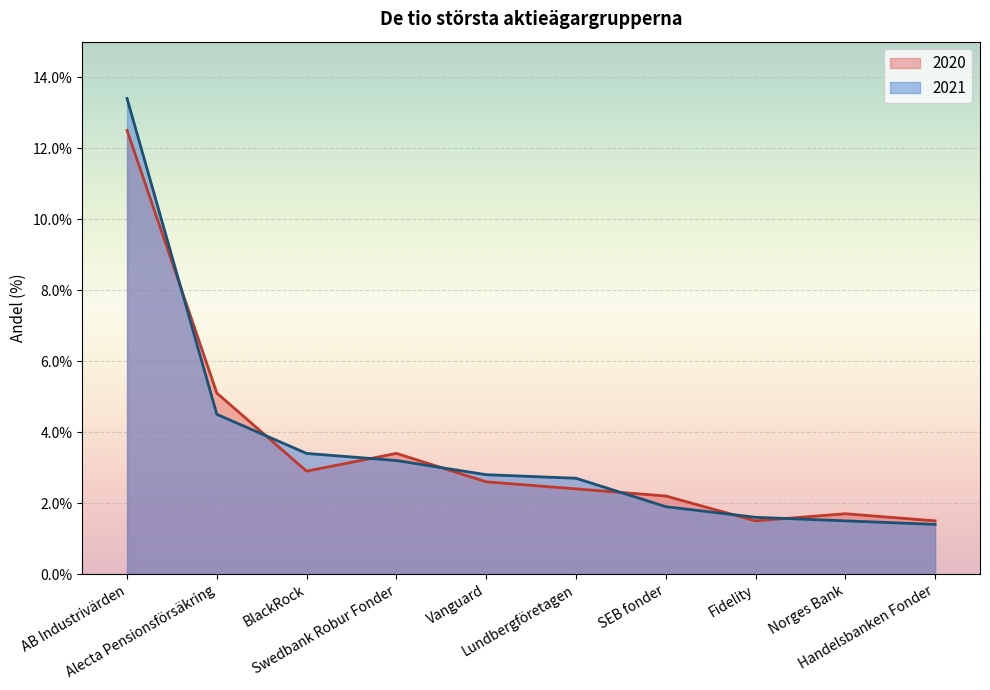

What is the total value across all series at Handelsbanken Fonder?

2.9